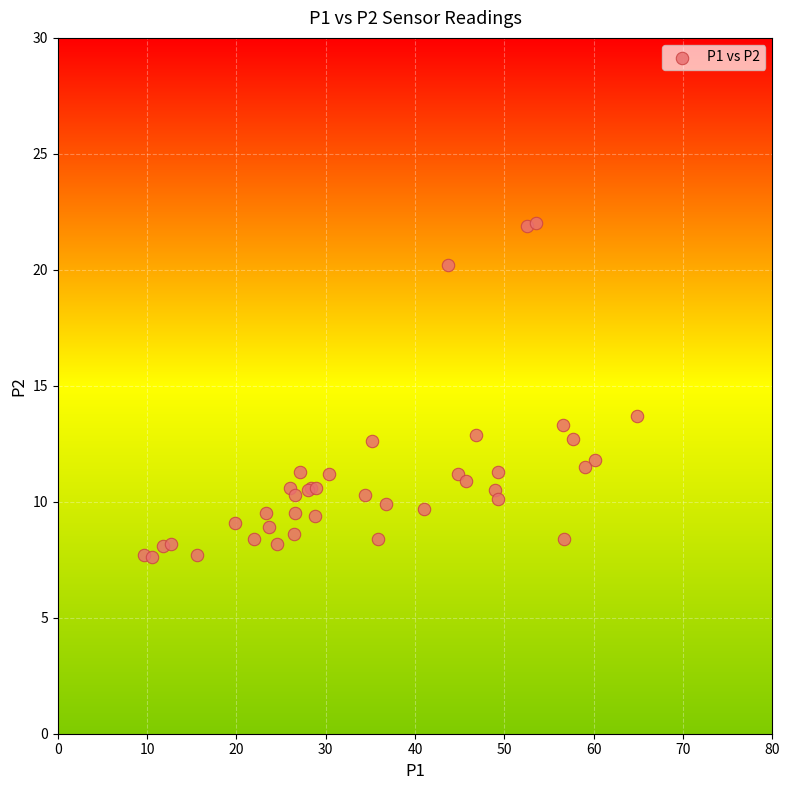

What Y value in the scatter plot is closest to 14?

13.7